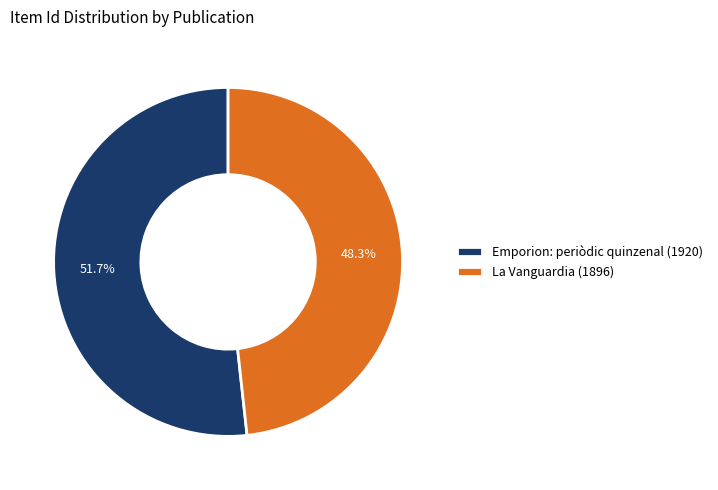

Does any single category account for the majority?

Yes